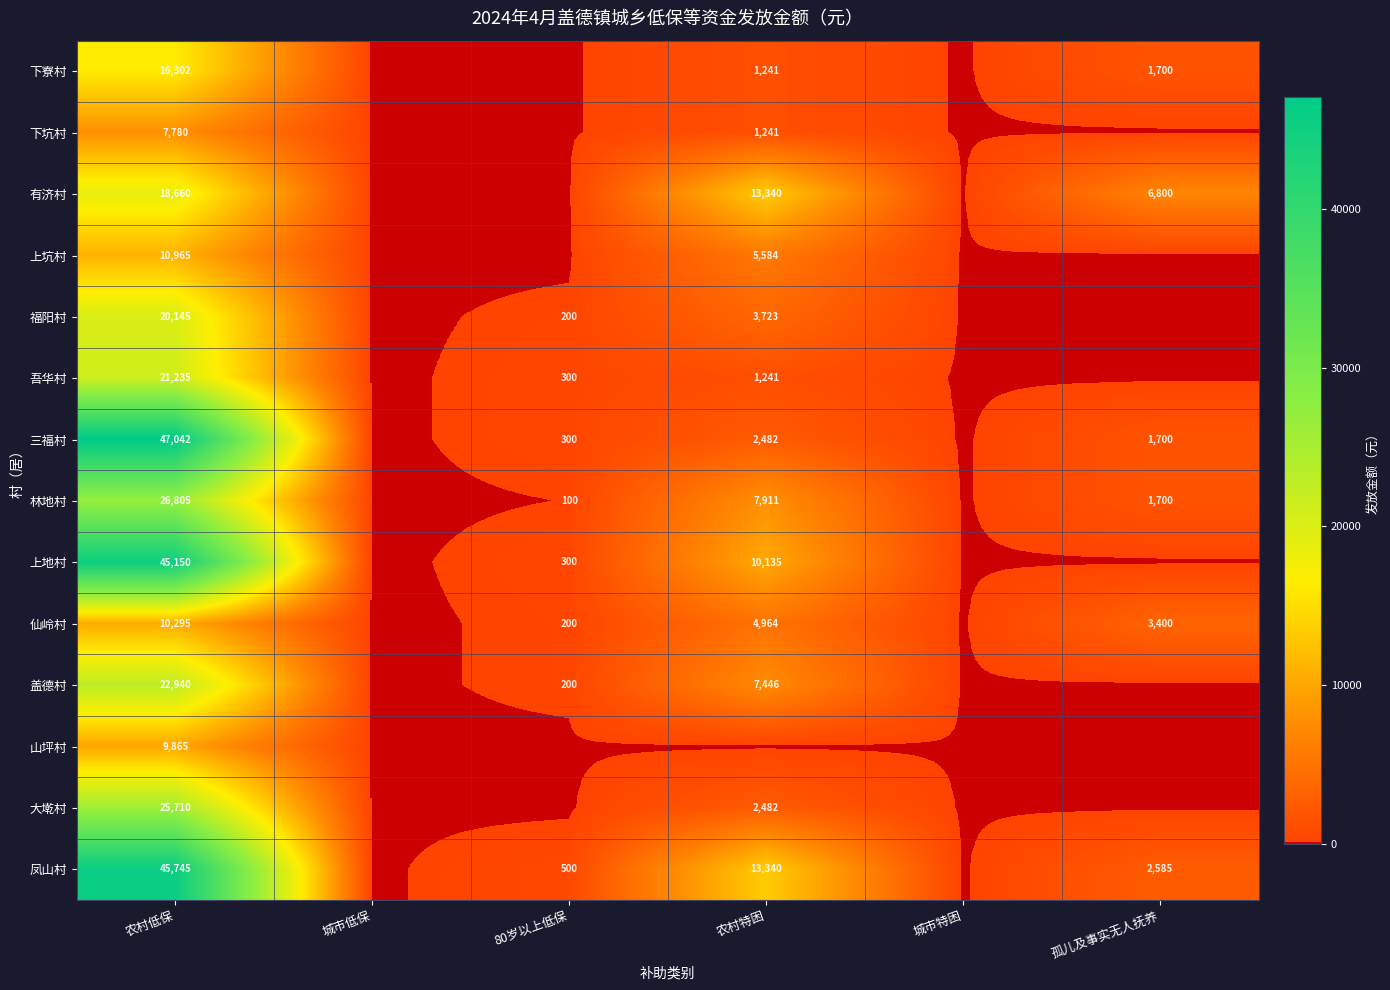

At which label is 下坑村 closest to 3890?

农村特困